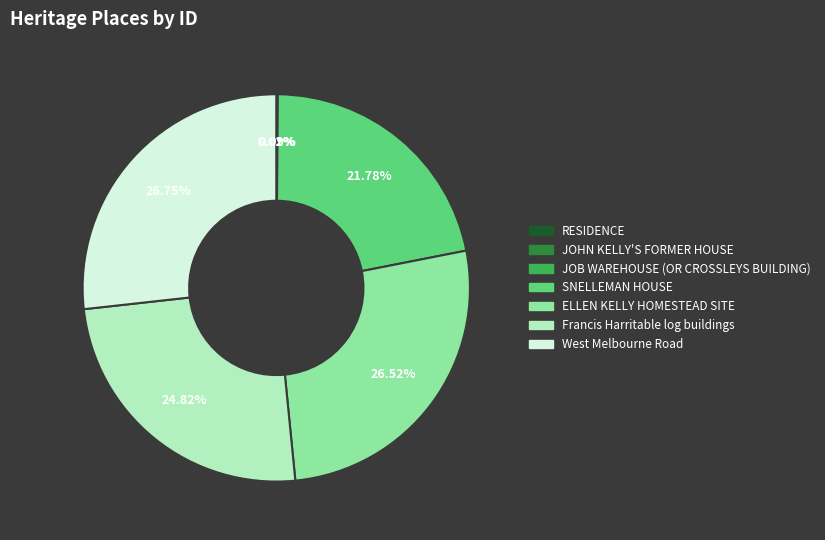

Approximately how many times larger is the value at Francis Harritable log buildings compared to West Melbourne Road?

0.9